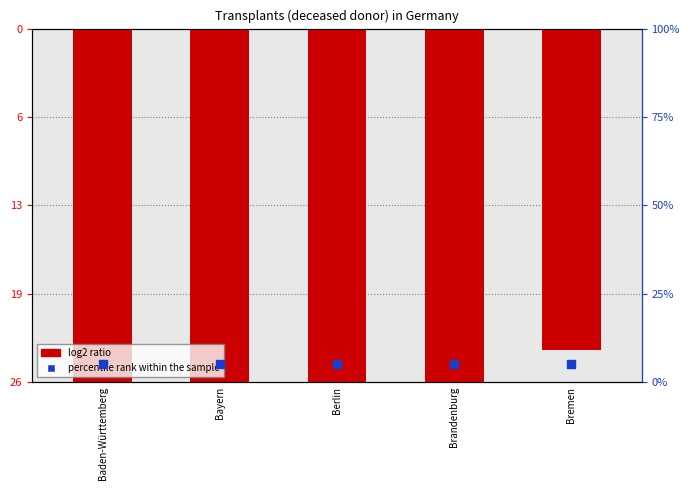

Which series reaches the minimum Y coordinate?

log2 ratio